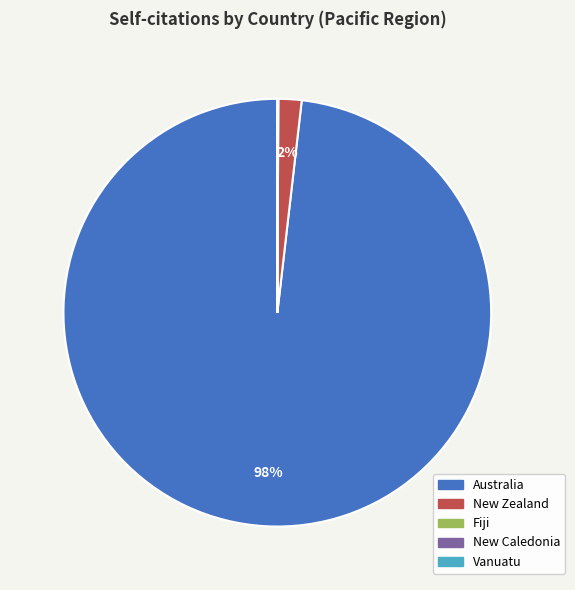

To the nearest percent, what portion does Australia represent?

98%